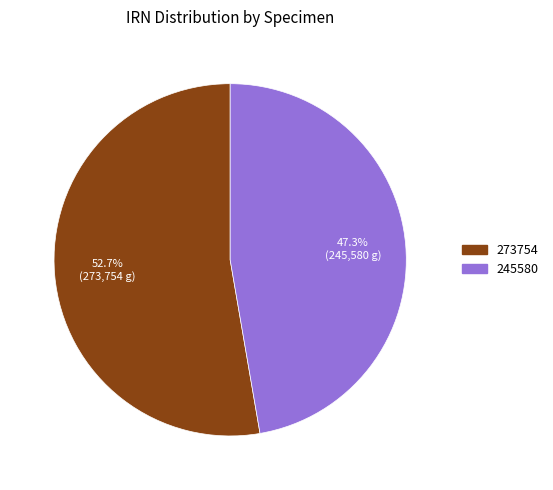

Rank the categories by value from lowest to highest.

245580, 273754